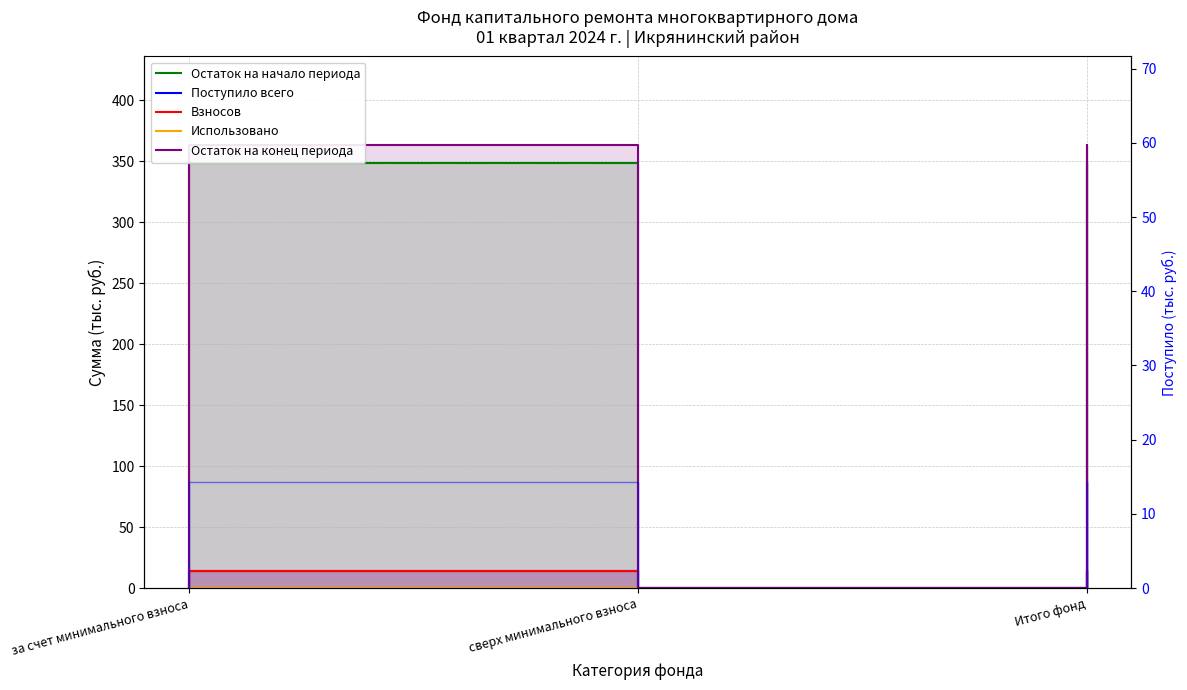

What is the maximum value shown in the chart?

363.1